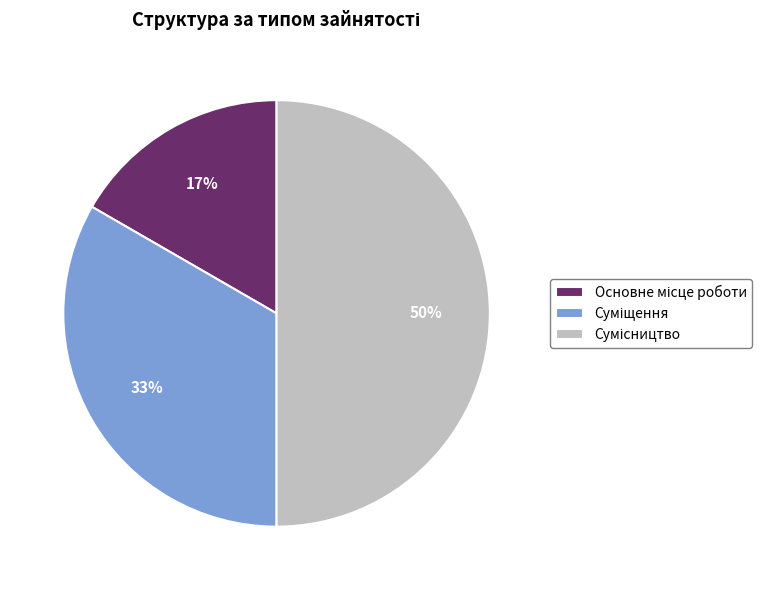

To the nearest percent, what is the difference between the largest and smallest slice percentages?

33%